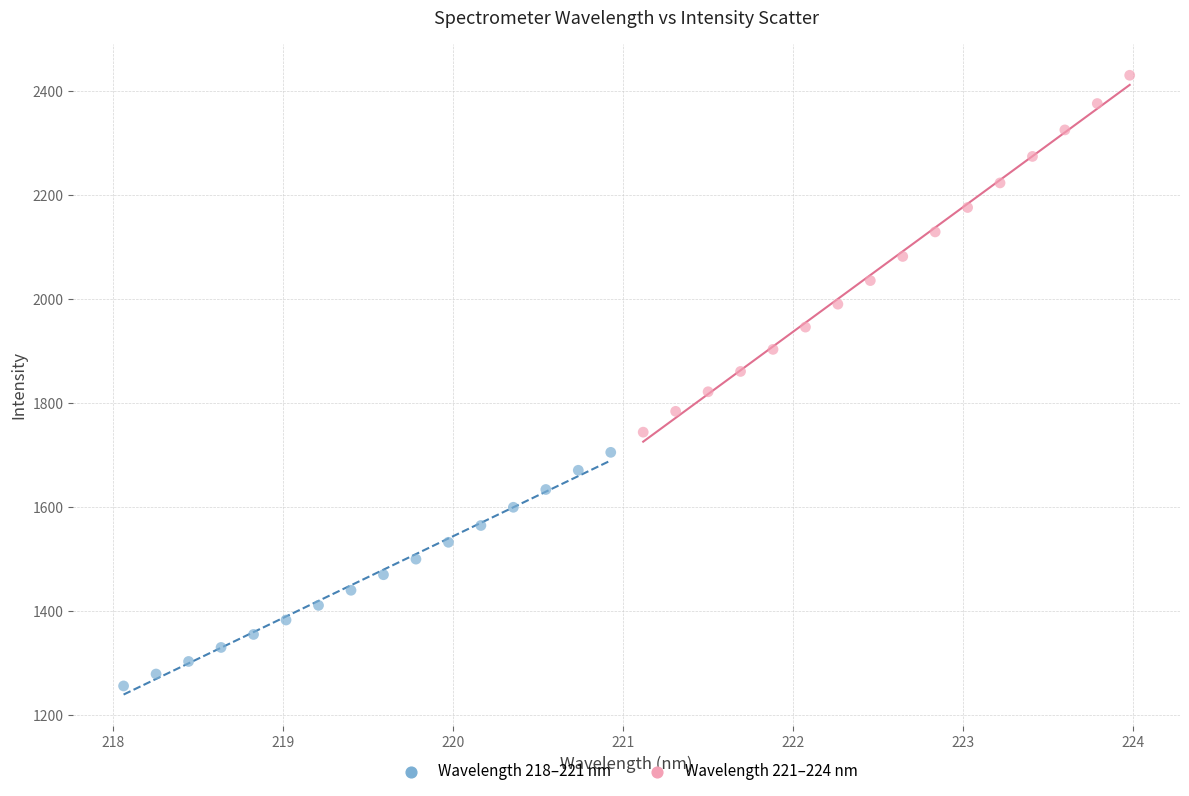

Which series reaches the maximum Y coordinate?

Wavelength 221–224 nm